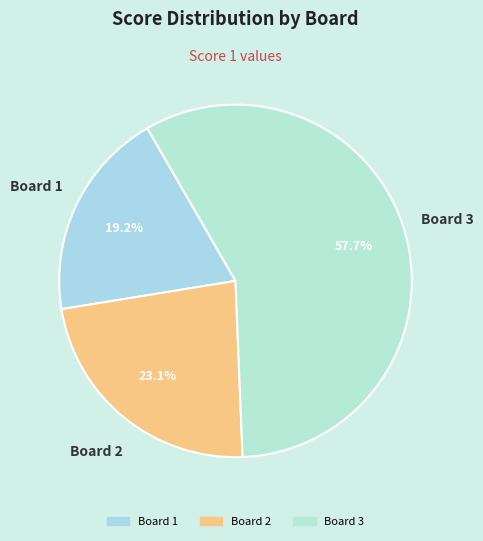

What is the smallest slice in the pie chart?

Board 1